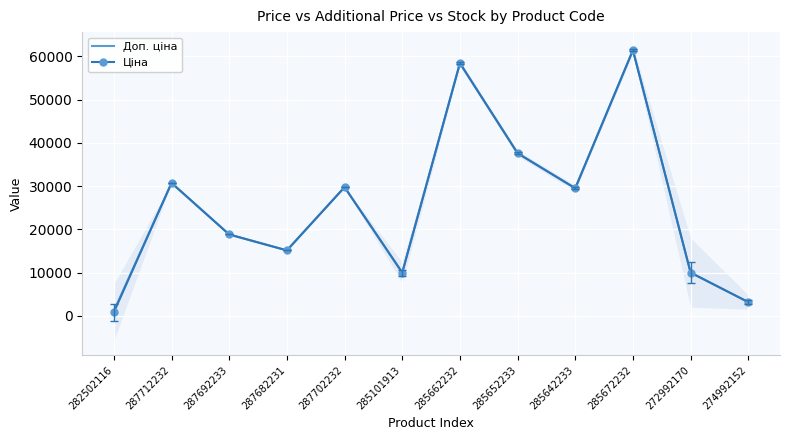

What is the value of the Ціна point at the 3rd from the left?

18796.8